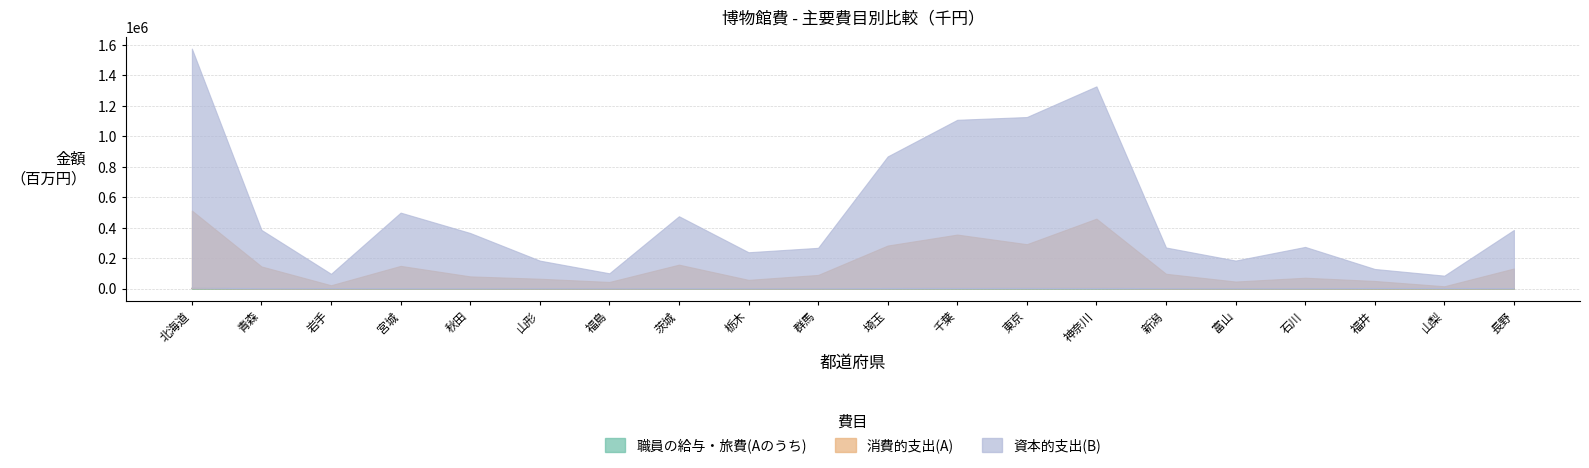

Rank the series at 北海道 from lowest to highest value.

職員の給与・旅費(Aのうち), 消費的支出(A)